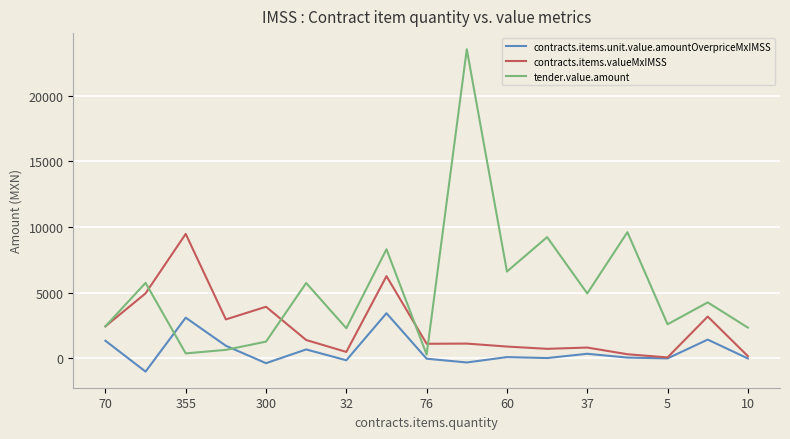

Rank the series by their maximum value, from highest to lowest.

tender.value.amount, contracts.items.valueMxIMSS, contracts.items.unit.value.amountOverpriceMxIMSS